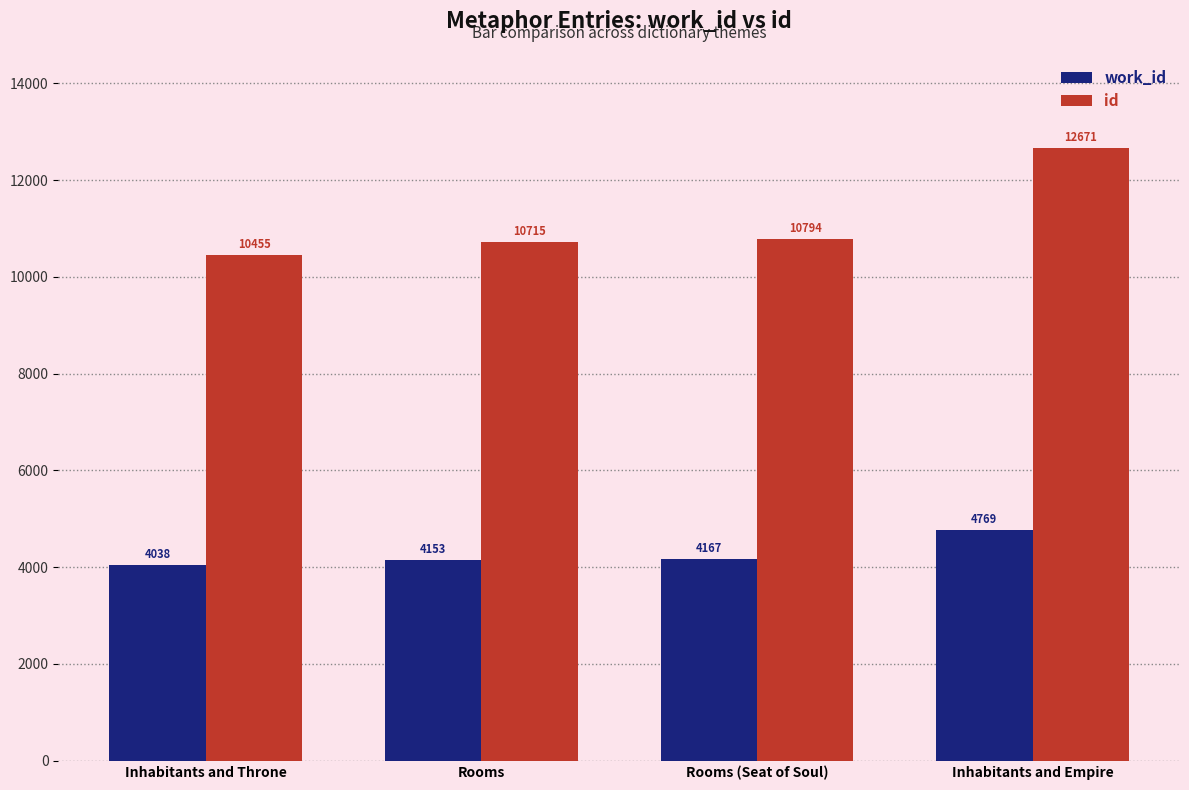

Which series has the largest range (max minus min)?

id